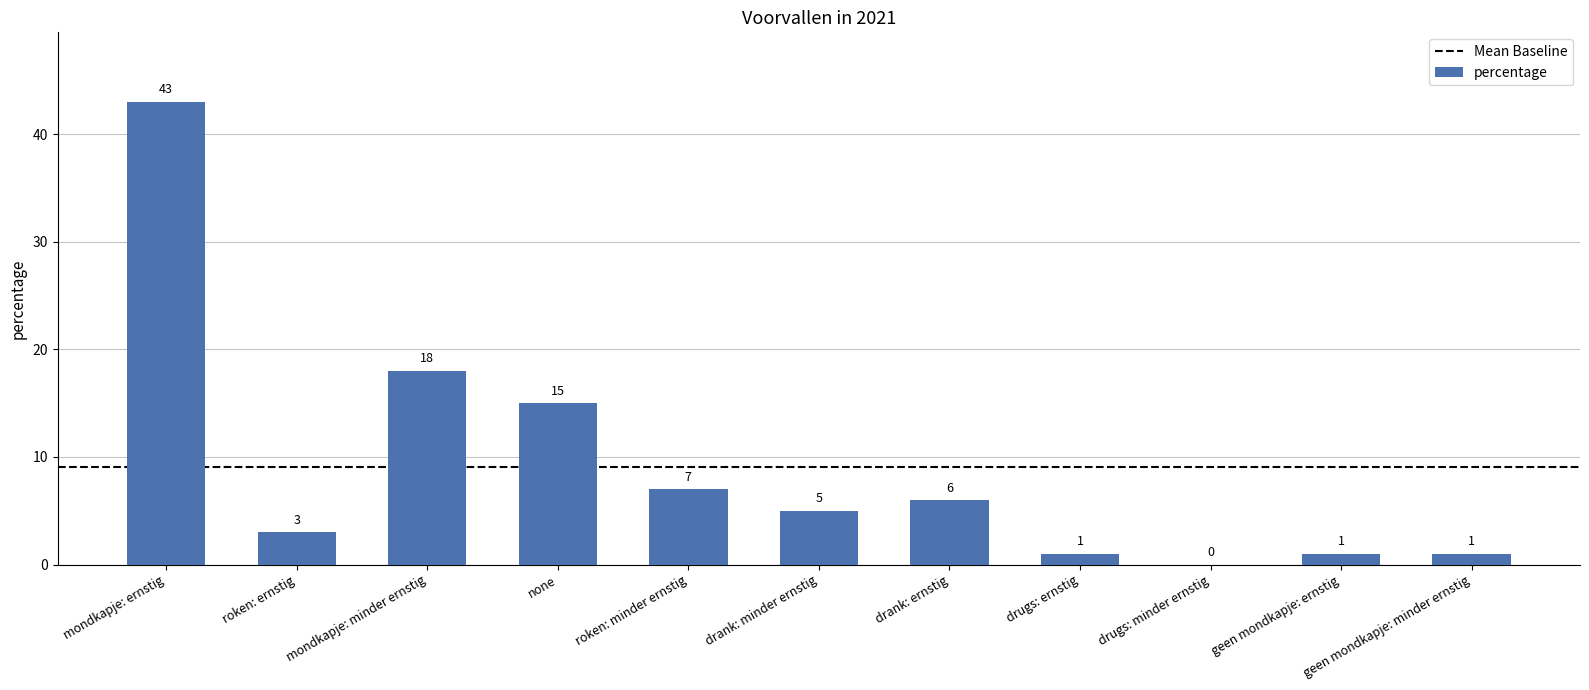

Reading right to left, list all the values displayed in this chart.

1	1	0	1	6	5	7	15	18	3	43